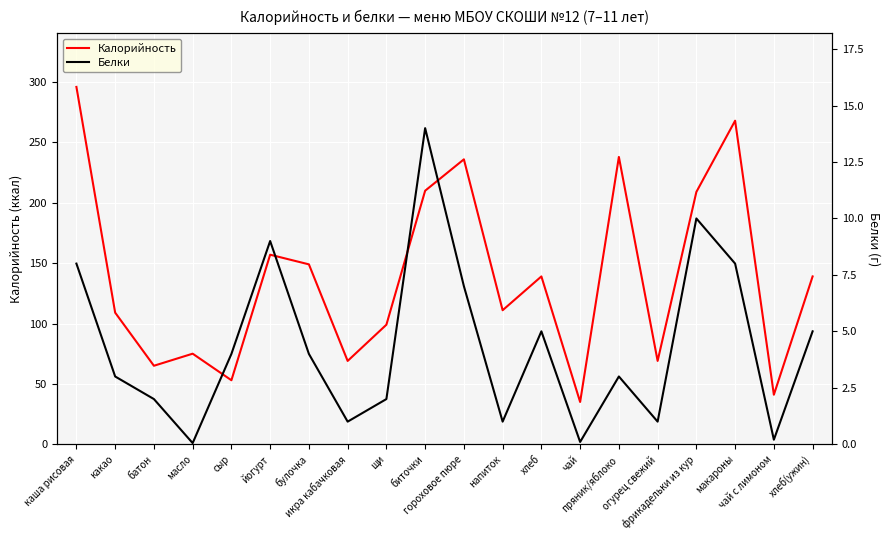

How many lines are shown in the chart?

2